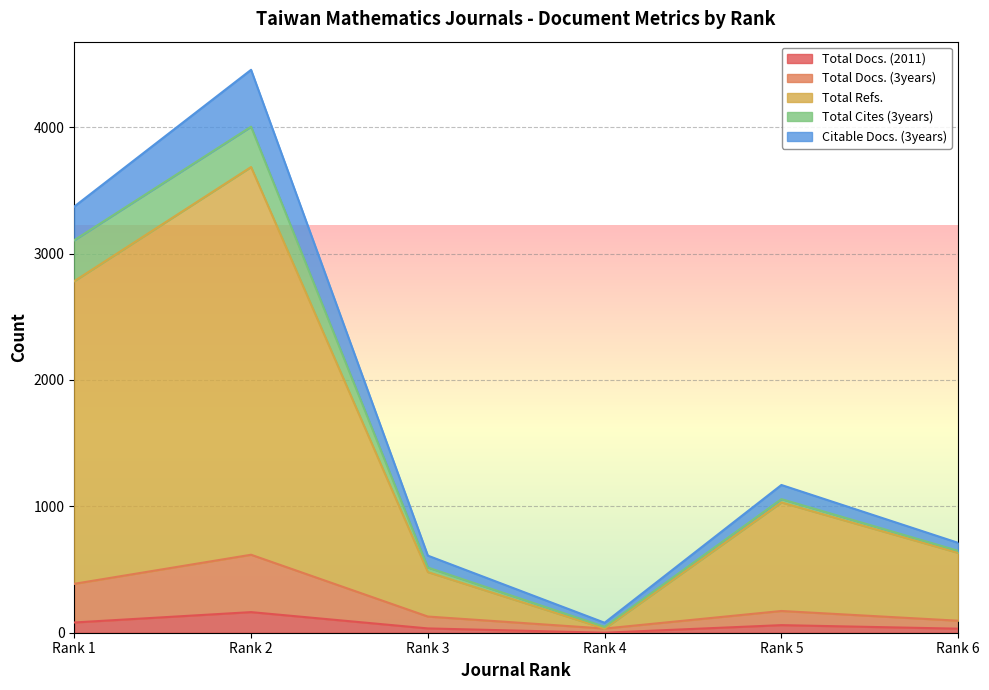

At how many categories does at least one series exceed 2153?

2